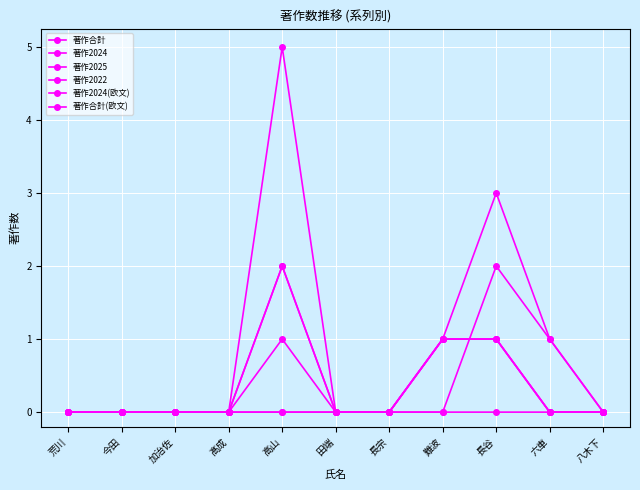

What is the sum of all 著作2024(欧文) values?

2